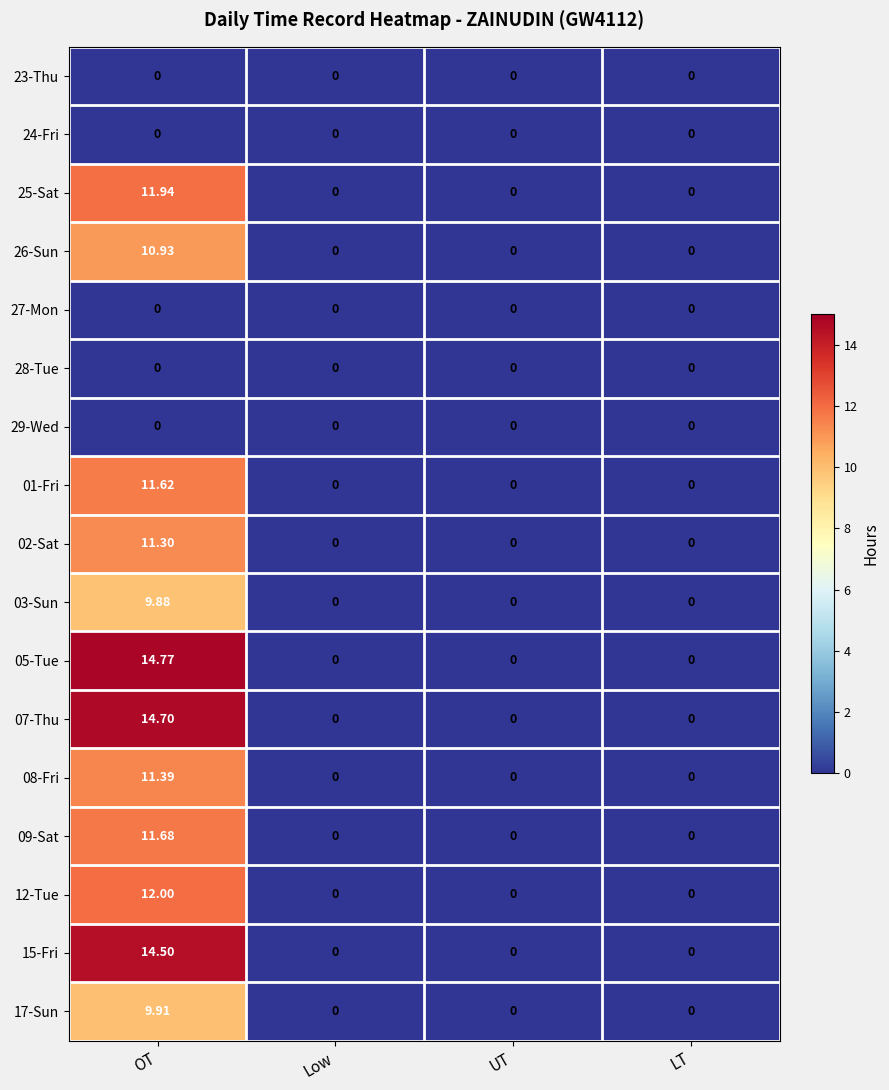

At which category is the sum across all series the highest?

OT